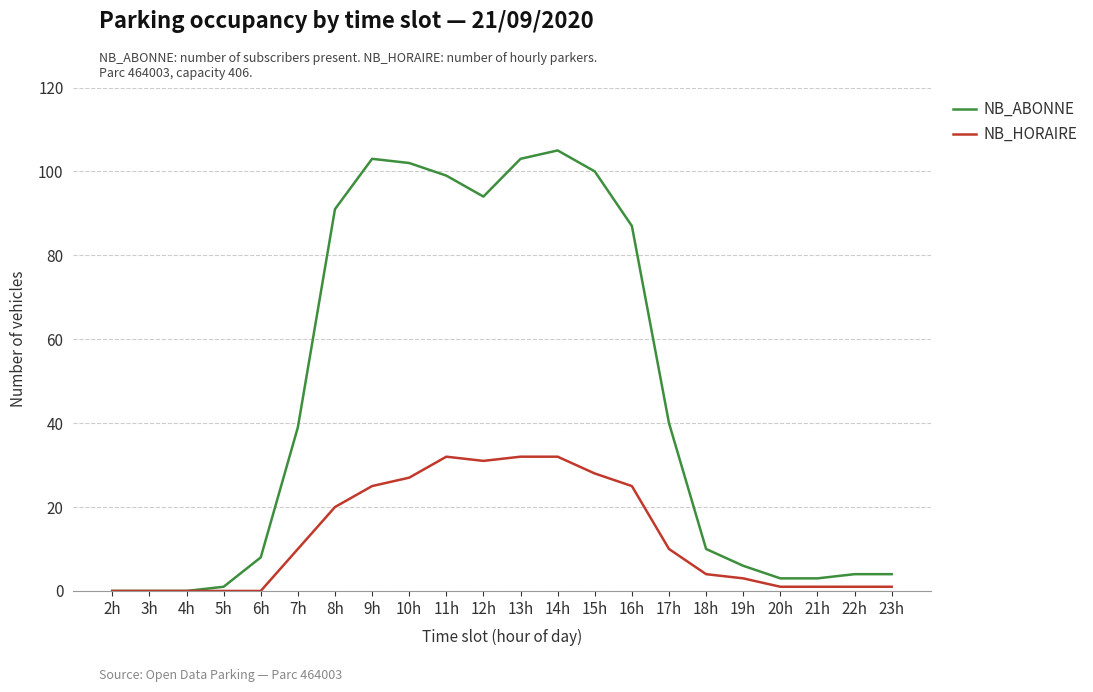

What is the maximum value for NB_HORAIRE?

32